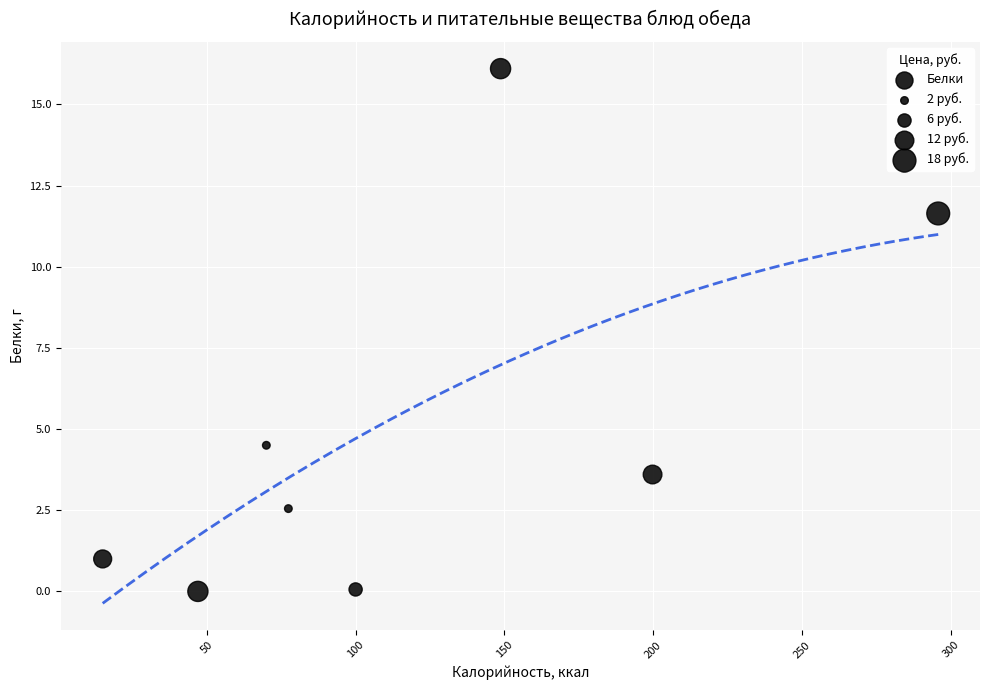

What is the range of Y values (max minus min)?

16.1